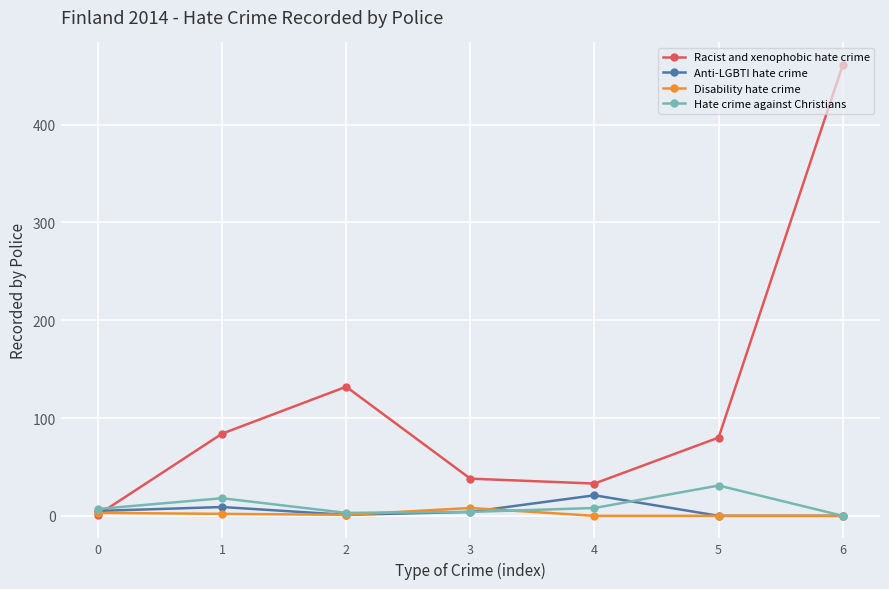

Where do Anti-LGBTI hate crime and Racist and xenophobic hate crime first cross each other?

0 and 1